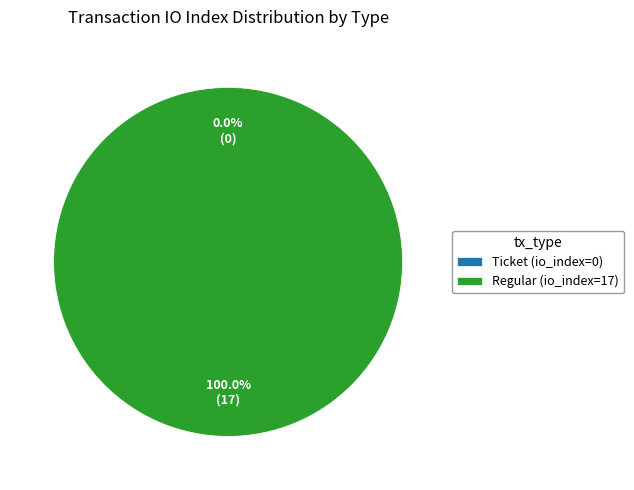

Is Regular (io_index=17) the majority of the pie?

Yes